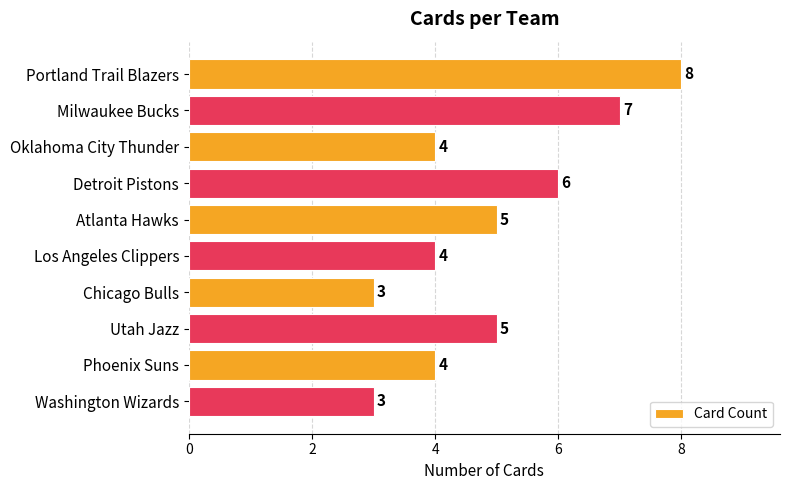

Read the value at Oklahoma City Thunder.

4